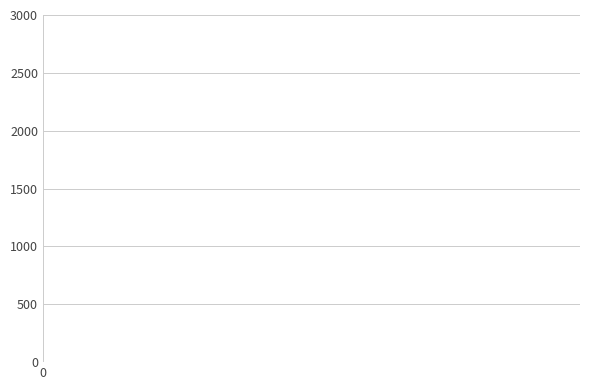

What is the greatest value displayed?

1046